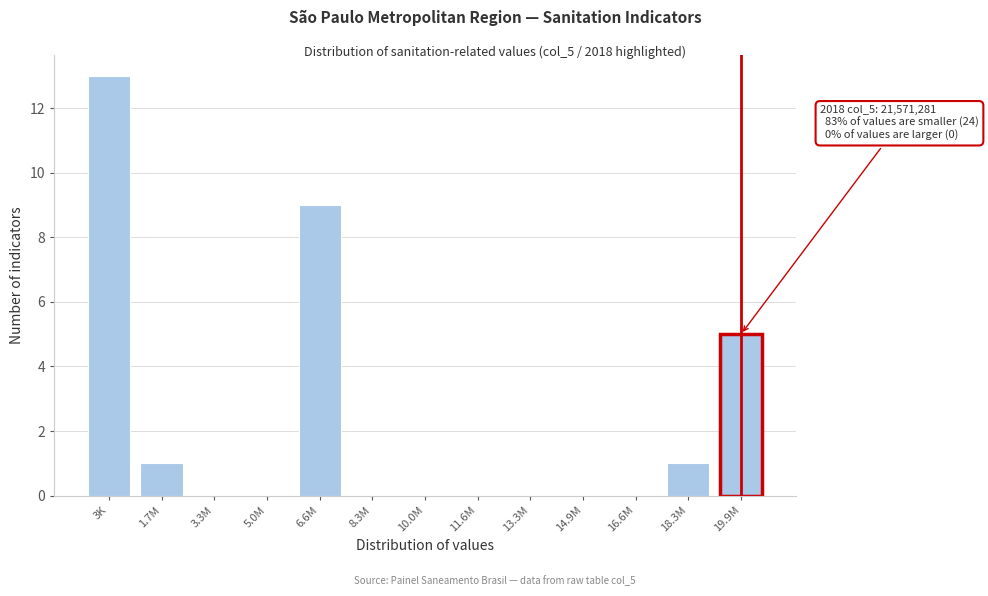

Reading left to right, what are all the values shown in this chart?

3K=13	1.7M=1	3.3M=0	5.0M=0	6.6M=9	8.3M=0	10.0M=0	11.6M=0	13.3M=0	14.9M=0	16.6M=0	18.3M=1	19.9M=5